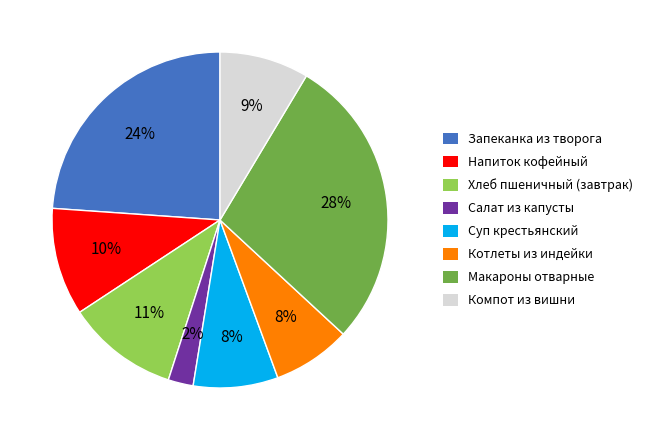

How many slices are in this pie chart?

8